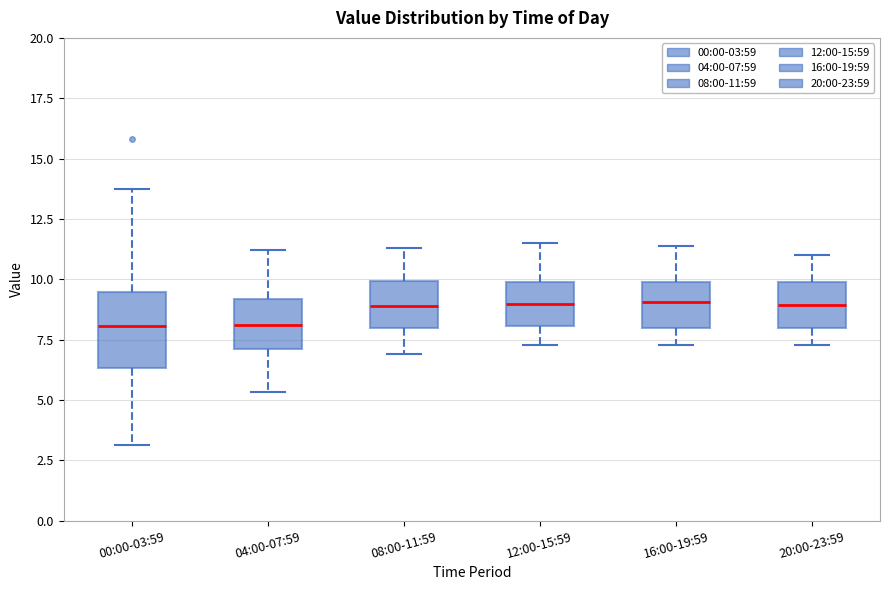

Which box is the tallest, from its lower edge to its upper edge?

00:00-03:59